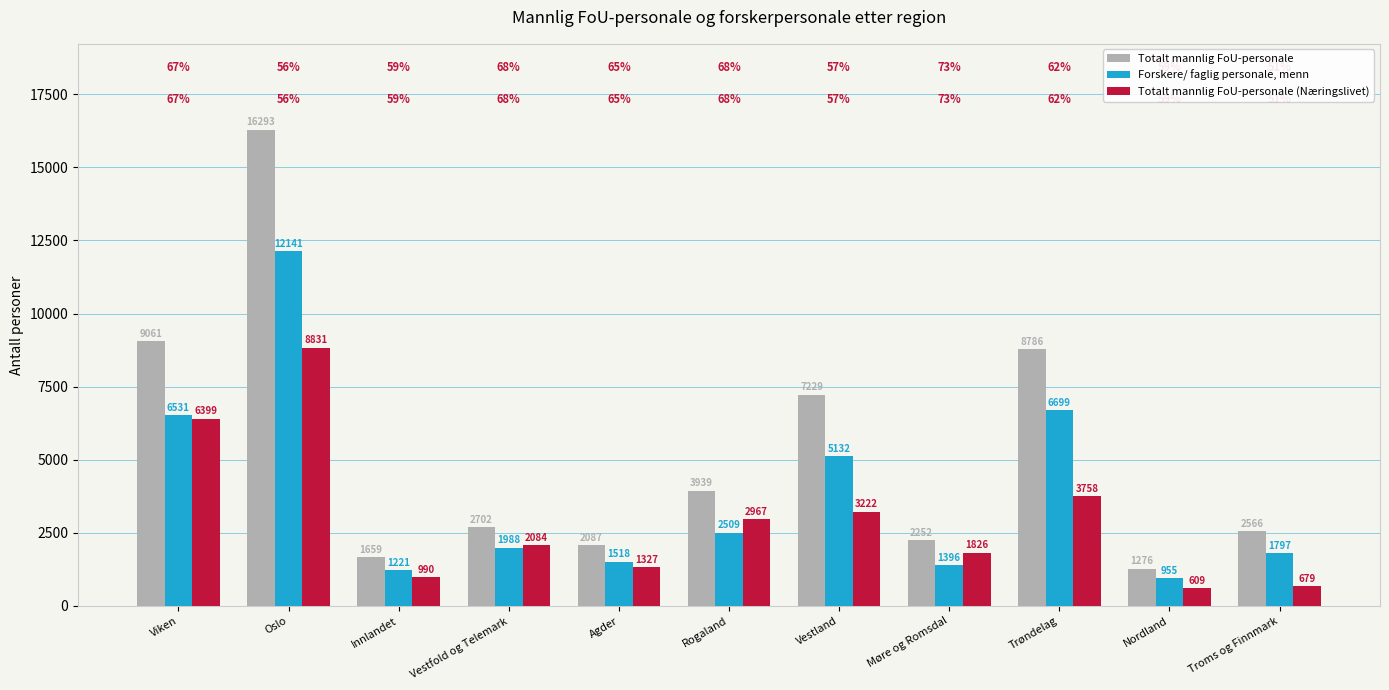

At which category does the chart reach its minimum across all series?

Nordland